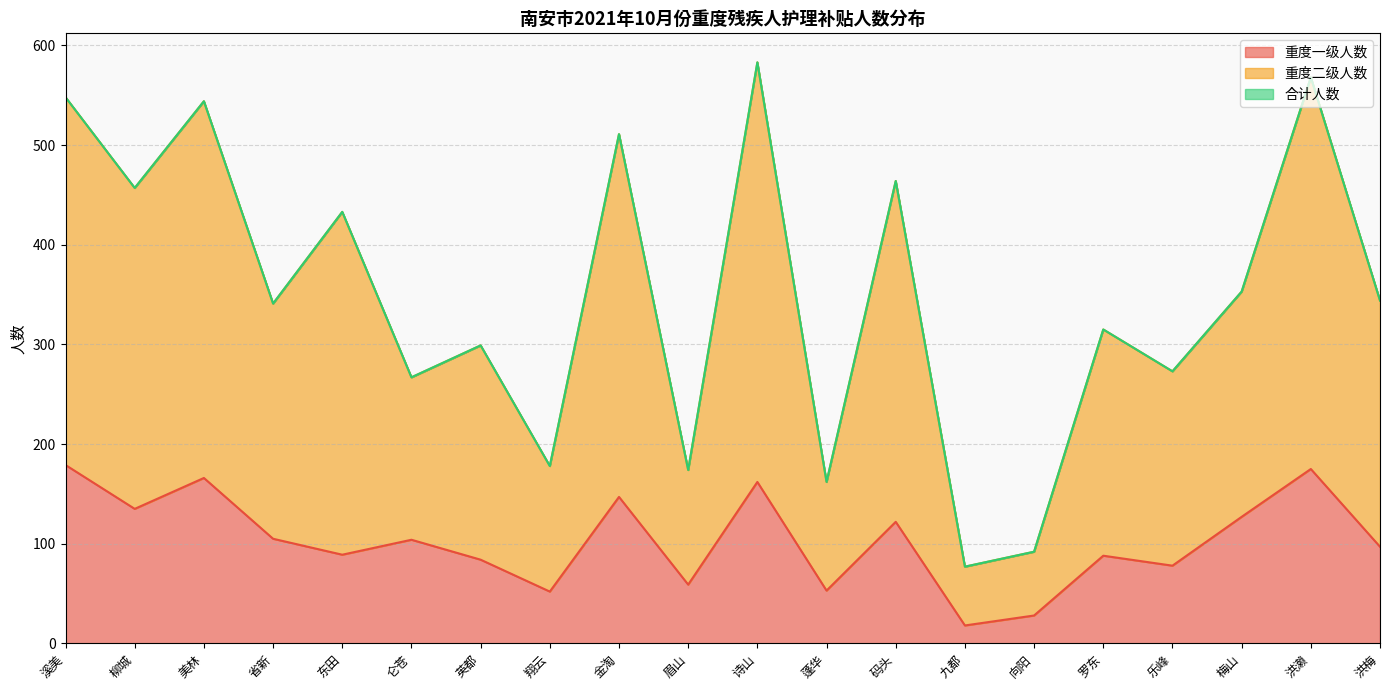

What position from the left is 翔云?

8